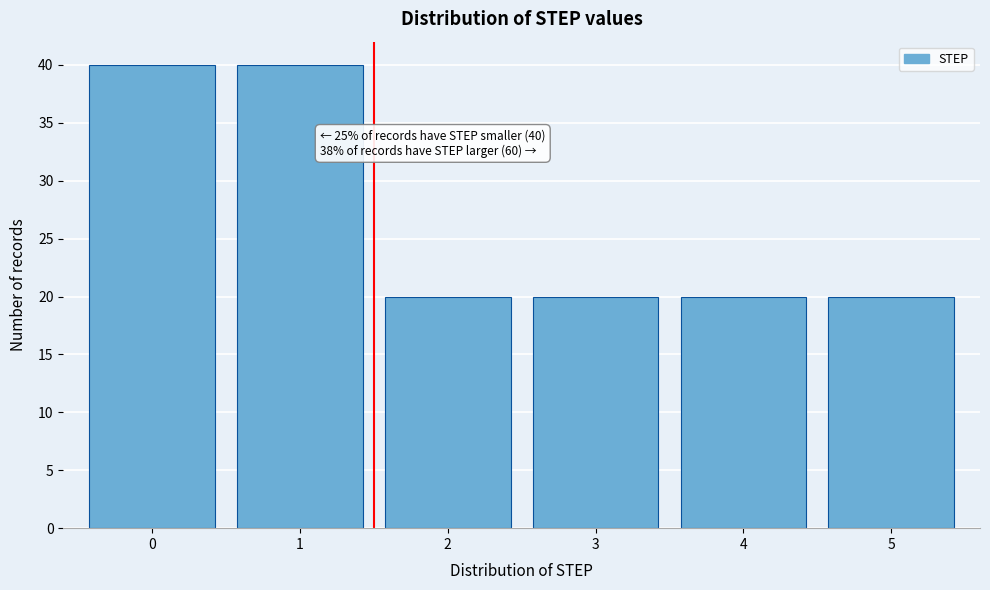

Reading left to right, extract all data points from this chart.

40	40	20	20	20	20